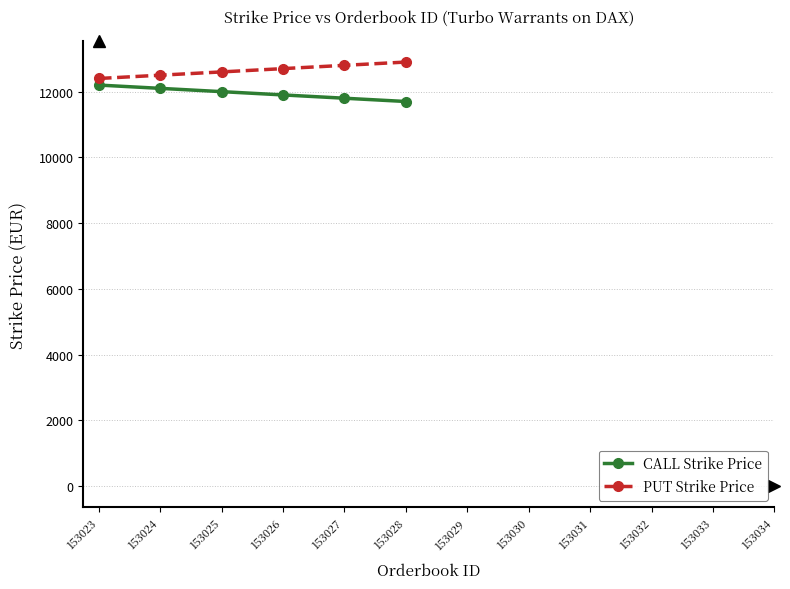

Reading left to right, extract all data points from this chart.

CALL Strike Price: 12200	12100	12000	11900	11800	11700
PUT Strike Price: 12400	12500	12600	12700	12800	12900